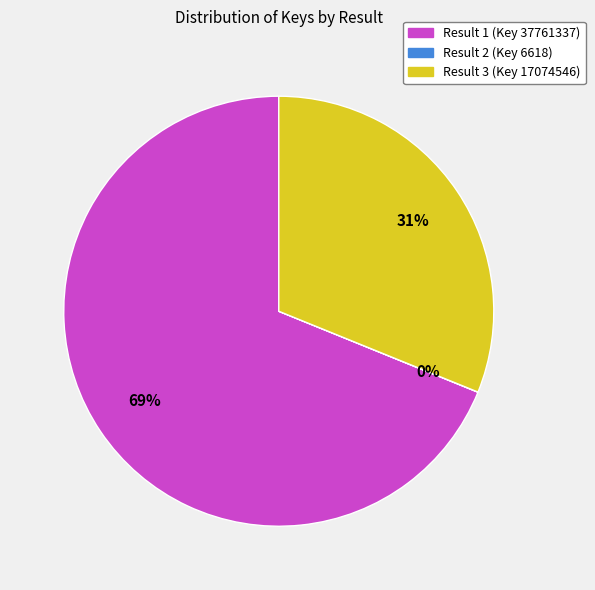

To the nearest percent, what is the average slice percentage?

33%